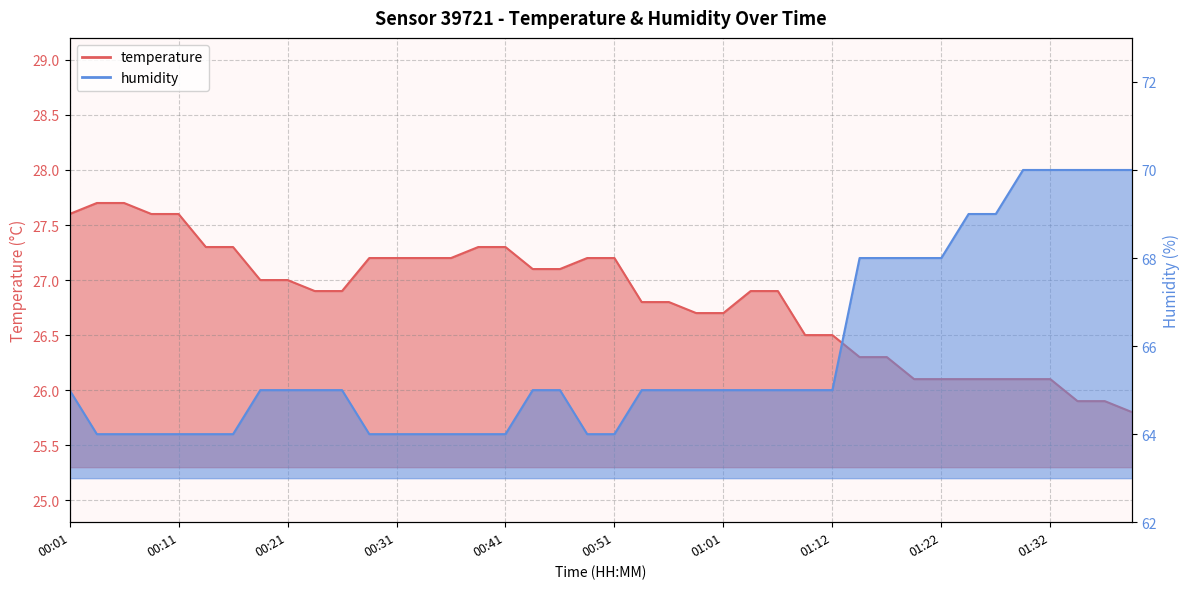

What is the total value across all series at 00:31?

91.2